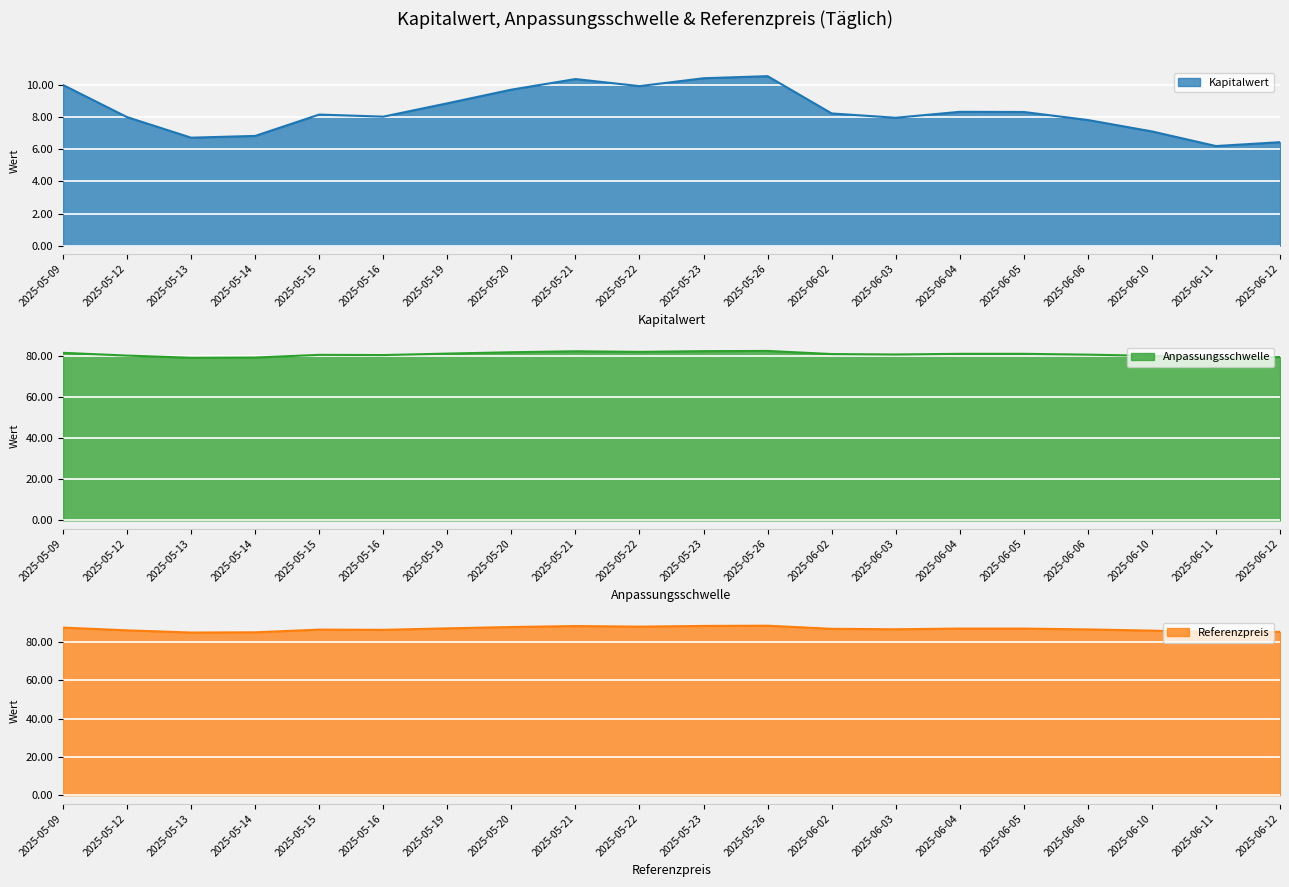

Rank the categories by Referenzpreis value from lowest to highest.

2025-05-13, 2025-06-11, 2025-05-14, 2025-06-12, 2025-06-10, 2025-05-12, 2025-05-16, 2025-05-15, 2025-06-06, 2025-06-03, 2025-06-02, 2025-06-04, 2025-06-05, 2025-05-19, 2025-05-09, 2025-05-20, 2025-05-22, 2025-05-21, 2025-05-23, 2025-05-26